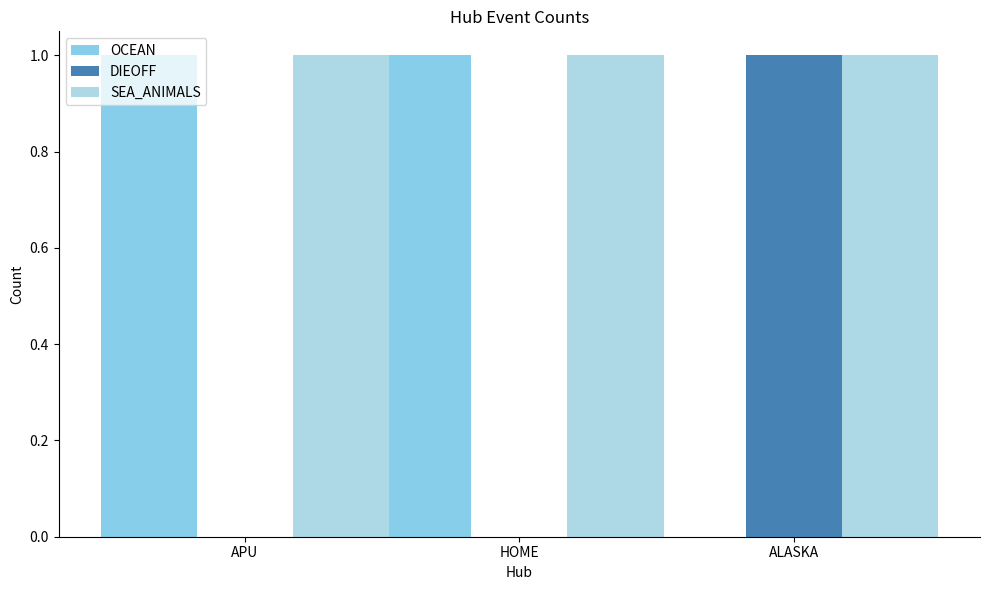

The value of OCEAN at ALASKA is -1. True or false?

False